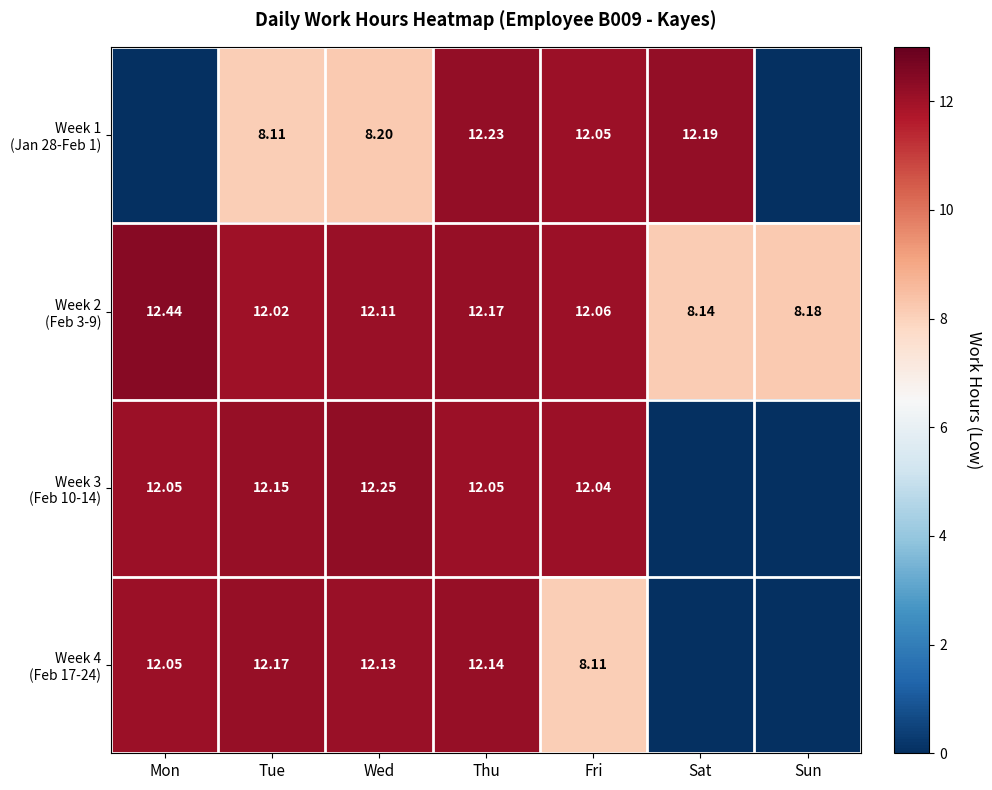

What is the difference between the maximum and minimum values in the Week 2 (Feb 3-9) series?

4.3